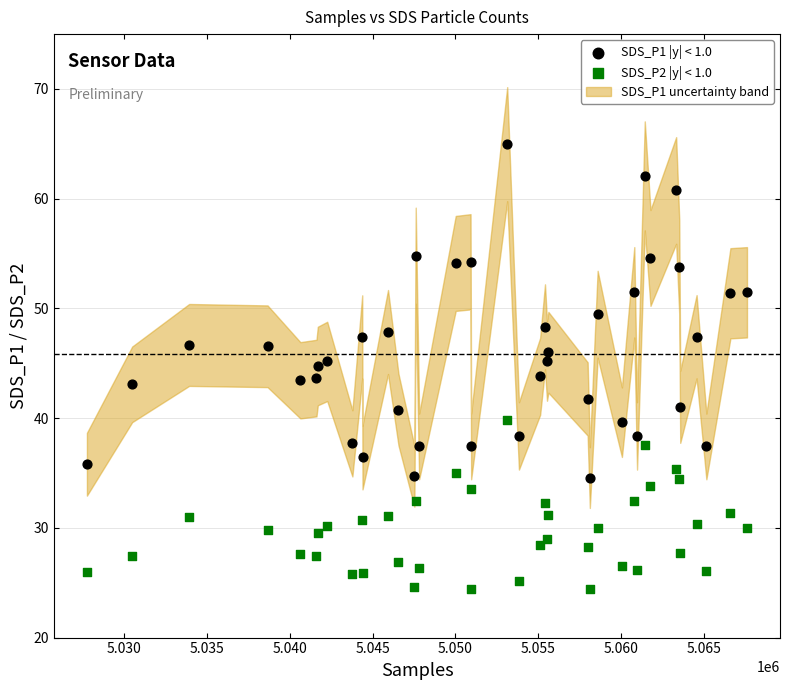

What is the X range (max minus min) for the scatter plot?

39889.0